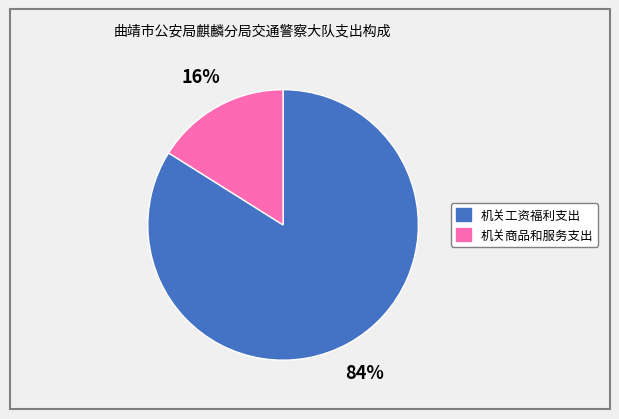

Rank the categories by value from lowest to highest.

机关商品和服务支出, 机关工资福利支出